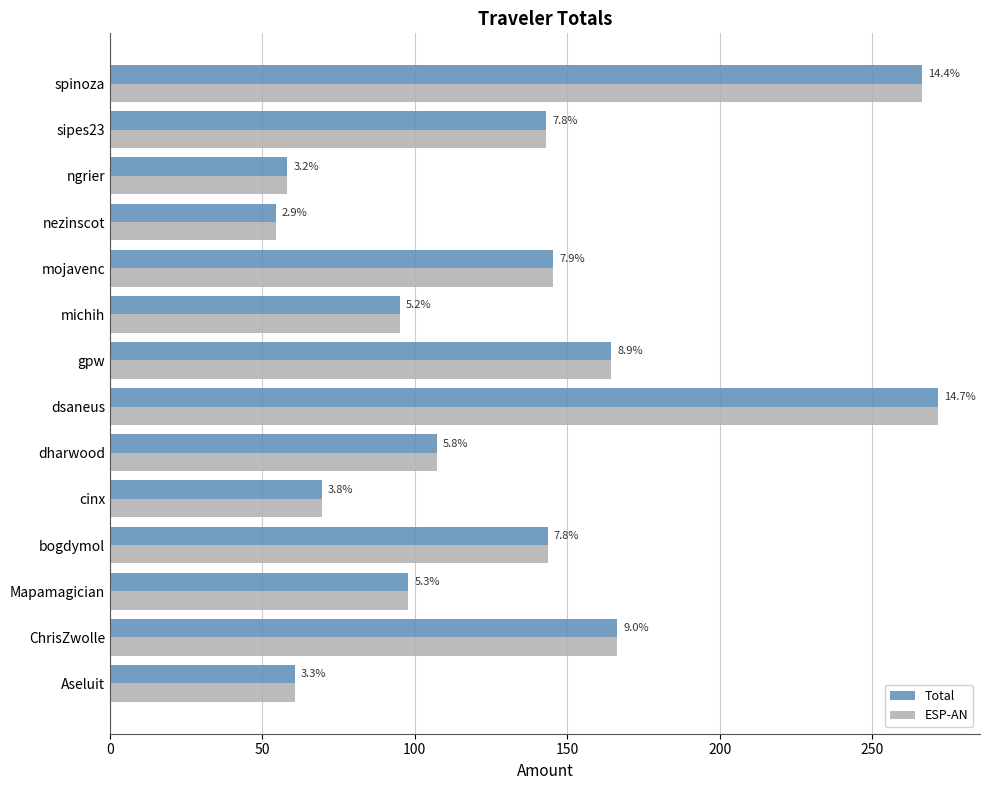

What is the value of the ESP-AN bar at the 13th from the left?

143.0